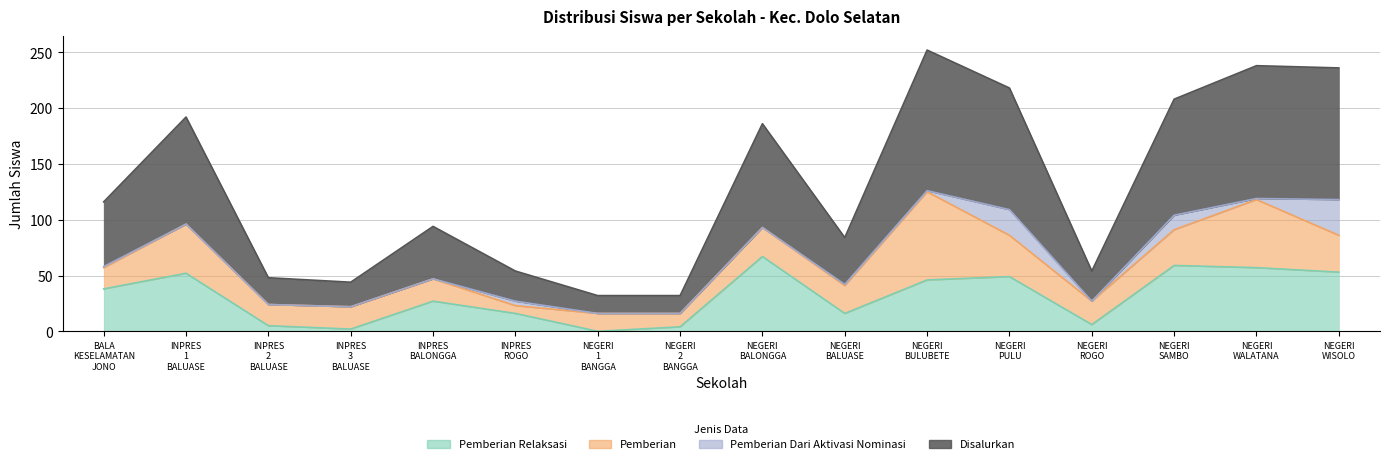

Which has a higher value, NEGERI BALONGGA or NEGERI SAMBO?

NEGERI BALONGGA